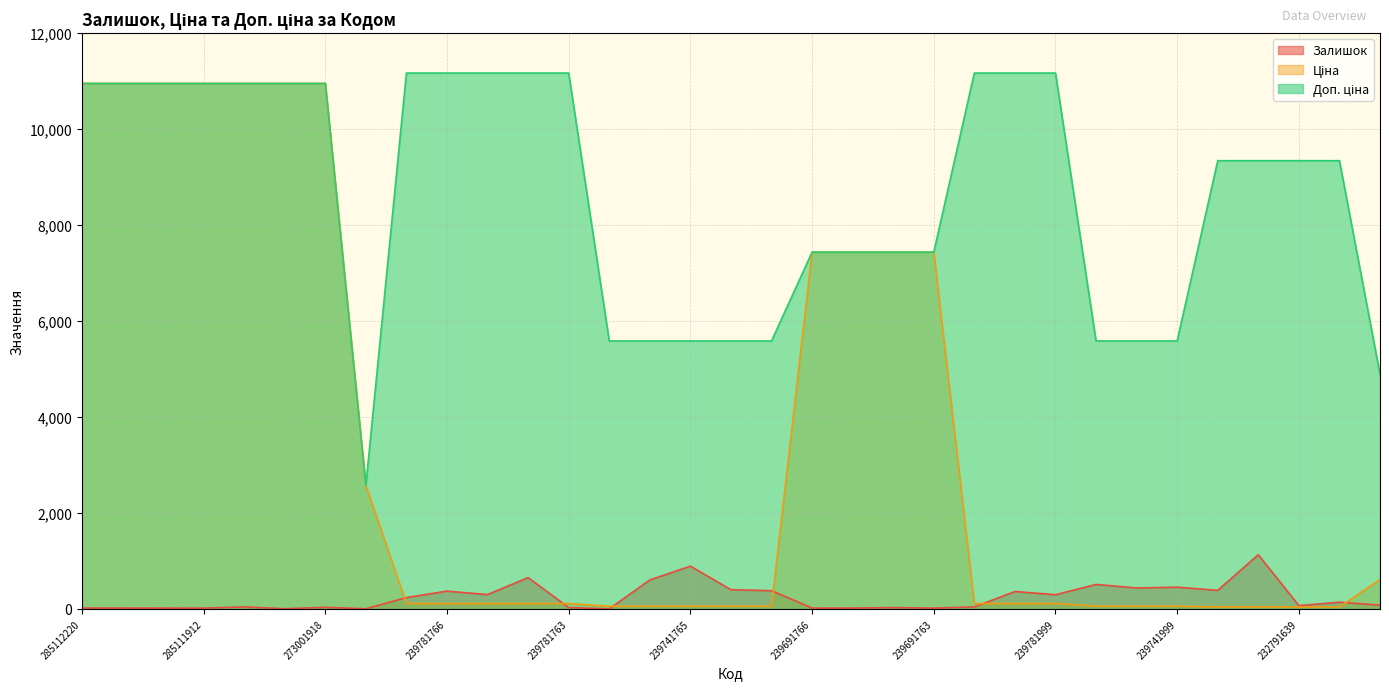

True or false: Ціна and Доп. ціна intersect in this chart.

True